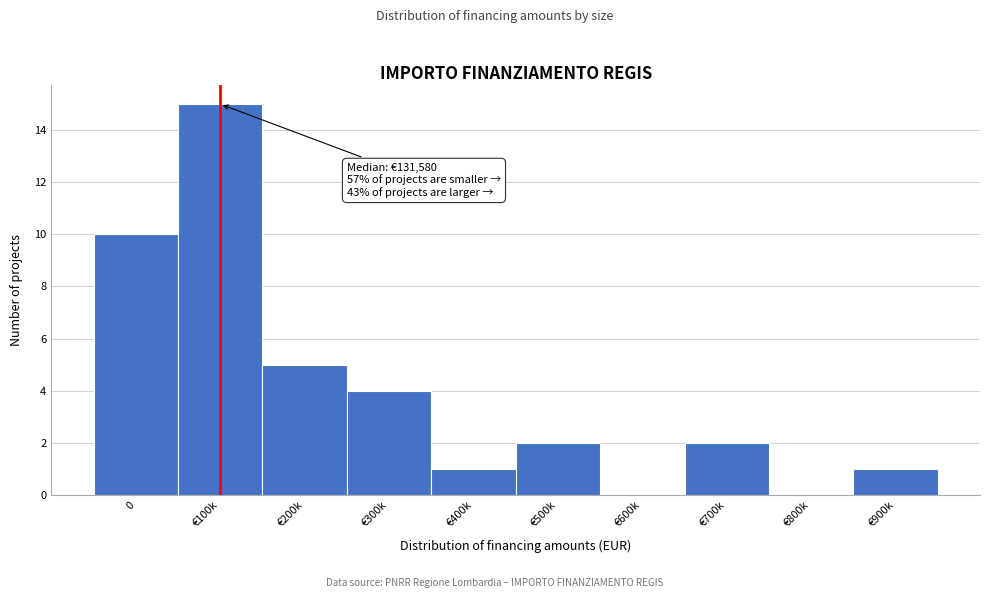

Reading right to left, extract all data points from this chart.

€900k=1	€800k=0	€700k=2	€600k=0	€500k=2	€400k=1	€300k=4	€200k=5	€100k=15	0=10